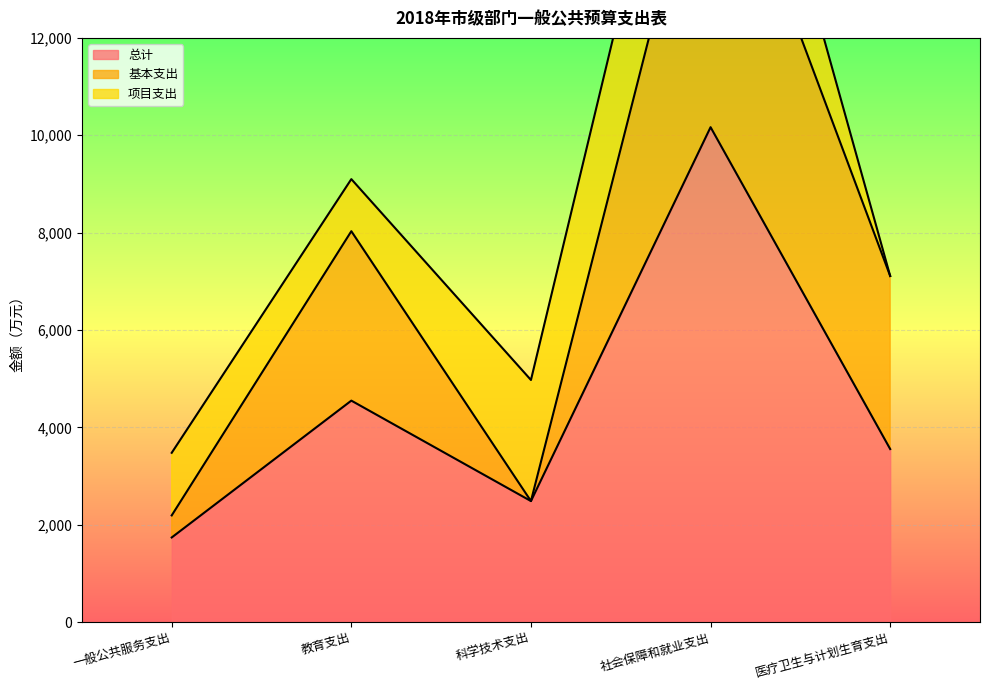

Rank the series at 医疗卫生与计划生育支出 from highest to lowest value.

总计, 基本支出, 项目支出